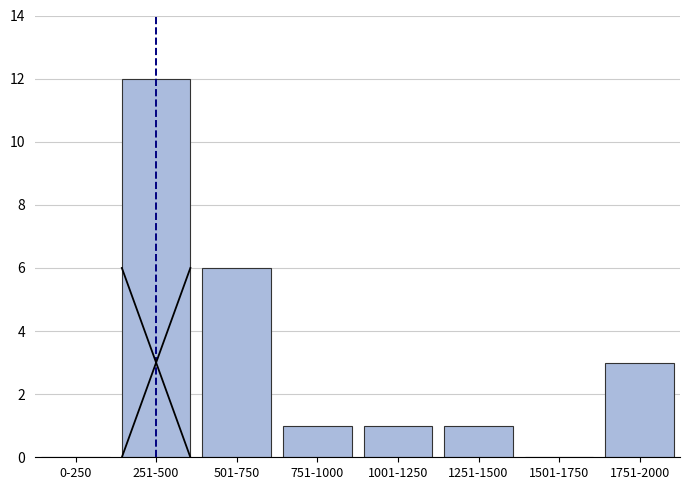

Reading left to right, what are all the values shown in this chart?

0-250=0	251-500=12	501-750=6	751-1000=1	1001-1250=1	1251-1500=1	1501-1750=0	1751-2000=3